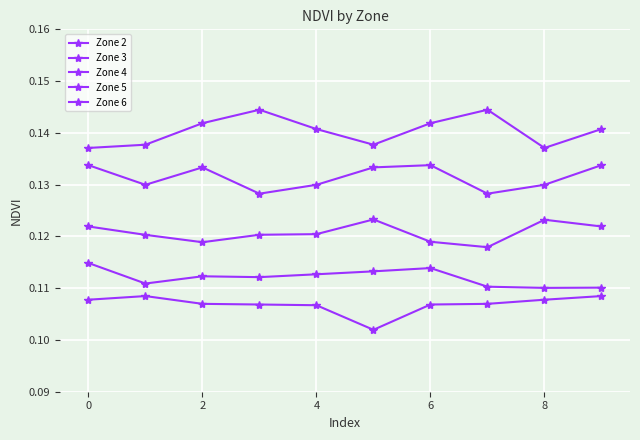

How many lines are shown in the chart?

5